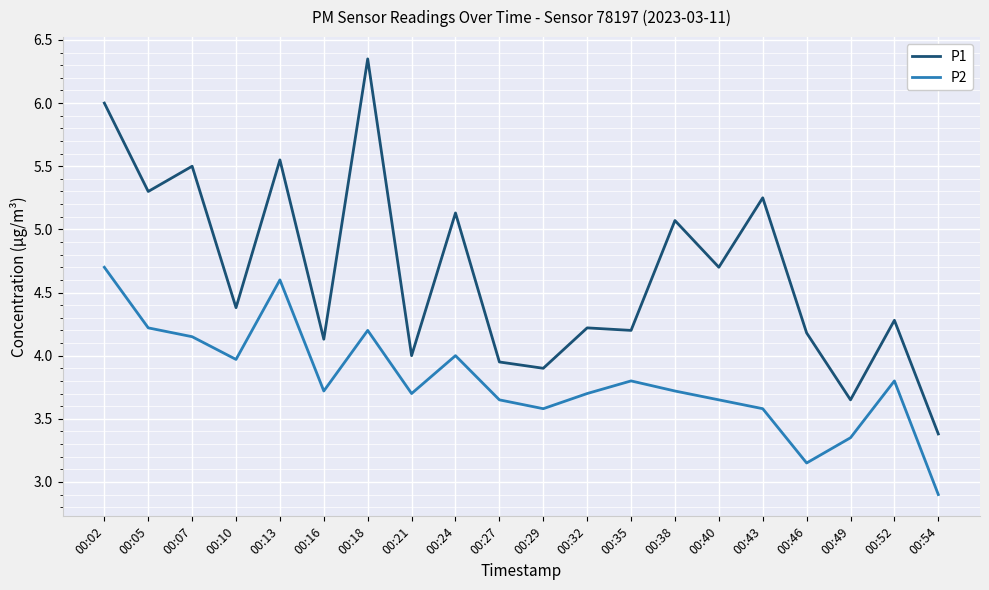

What is the difference between the highest and lowest values at 00:29?

0.3